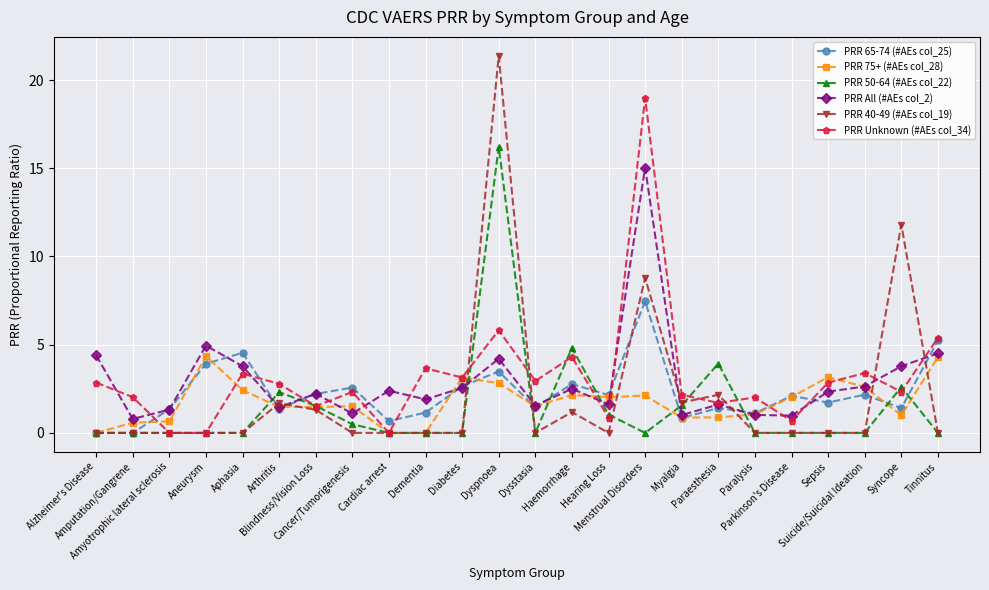

Does the chart display data point markers on the line(s)?

Yes